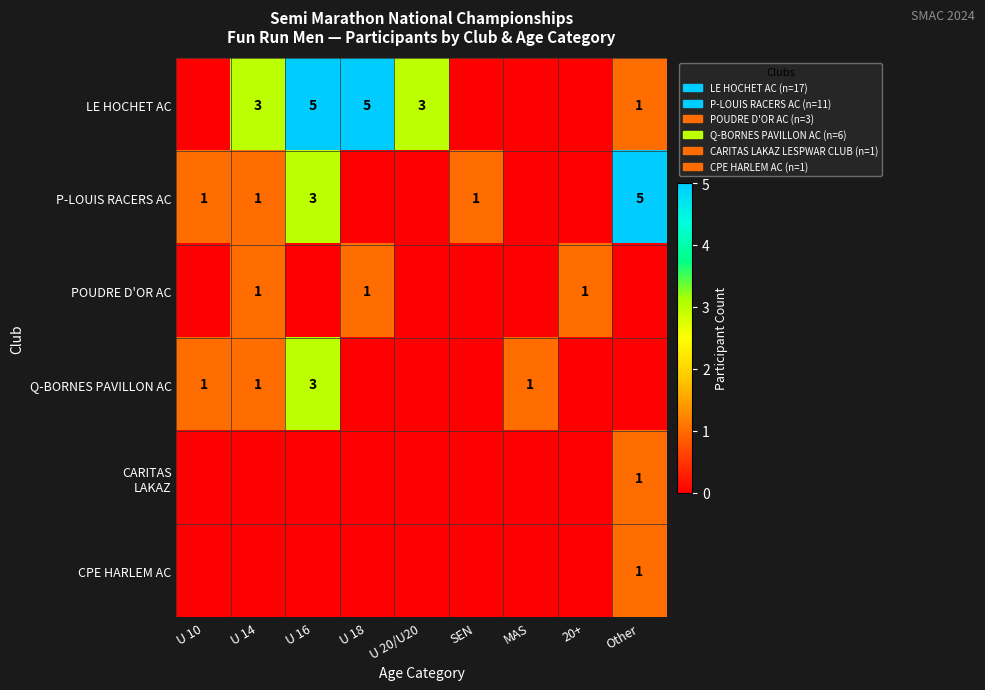

Is it true that P-LOUIS RACERS AC equals 2 at U 10?

False